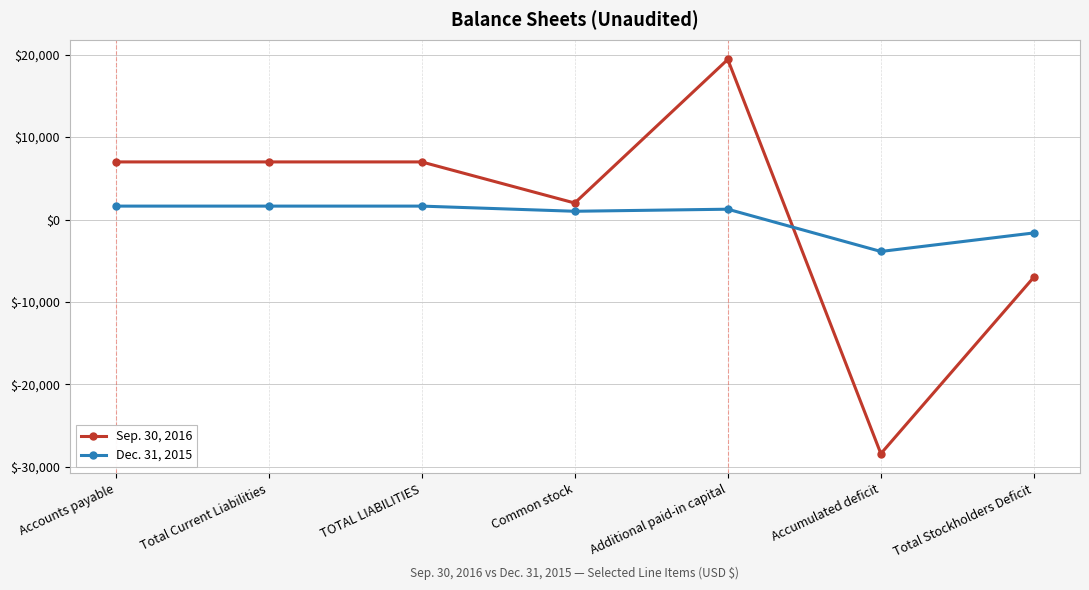

At which label does Sep. 30, 2016 reach its minimum?

Accumulated deficit